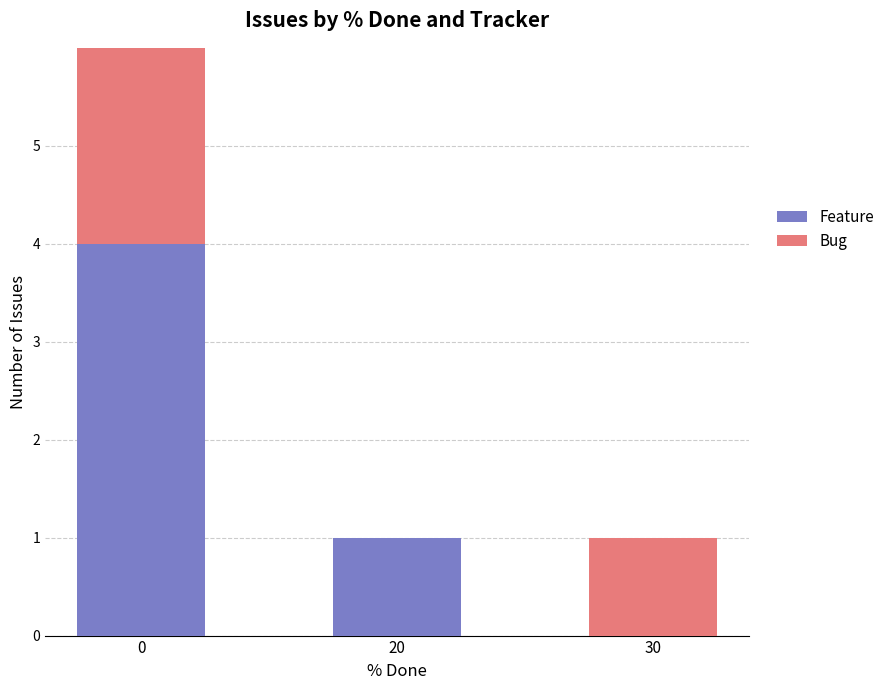

Reading right to left, transcribe the values for Feature.

30=0	20=1	0=4